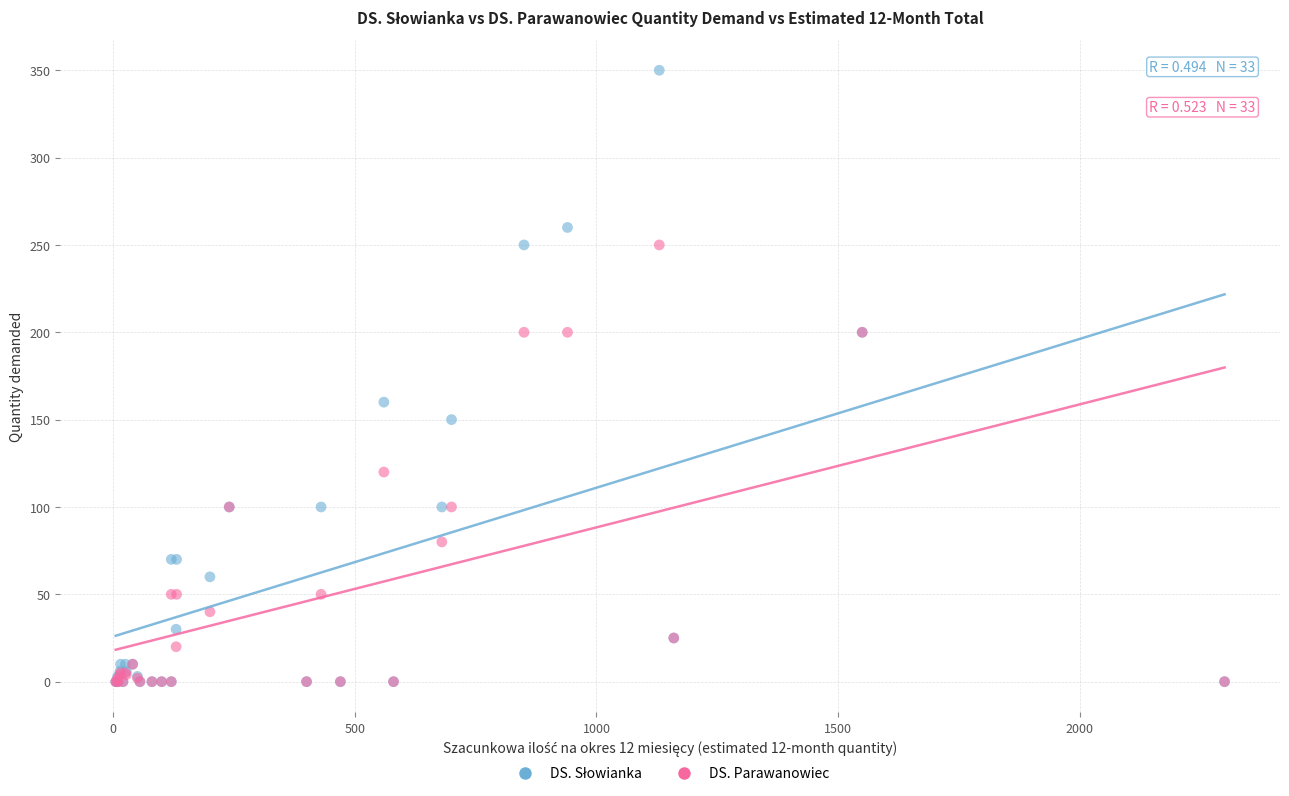

Across all series, what Y value is closest to 175?

160